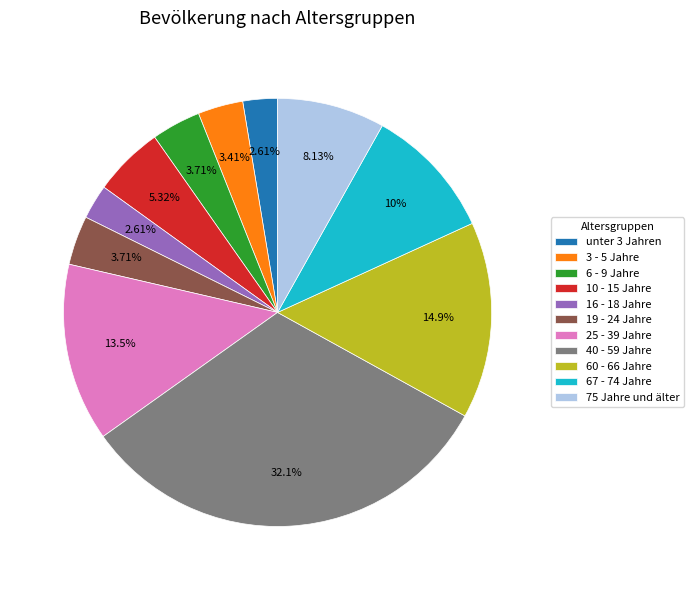

What percentage is NOT represented by 19 - 24 Jahre?

96.3%